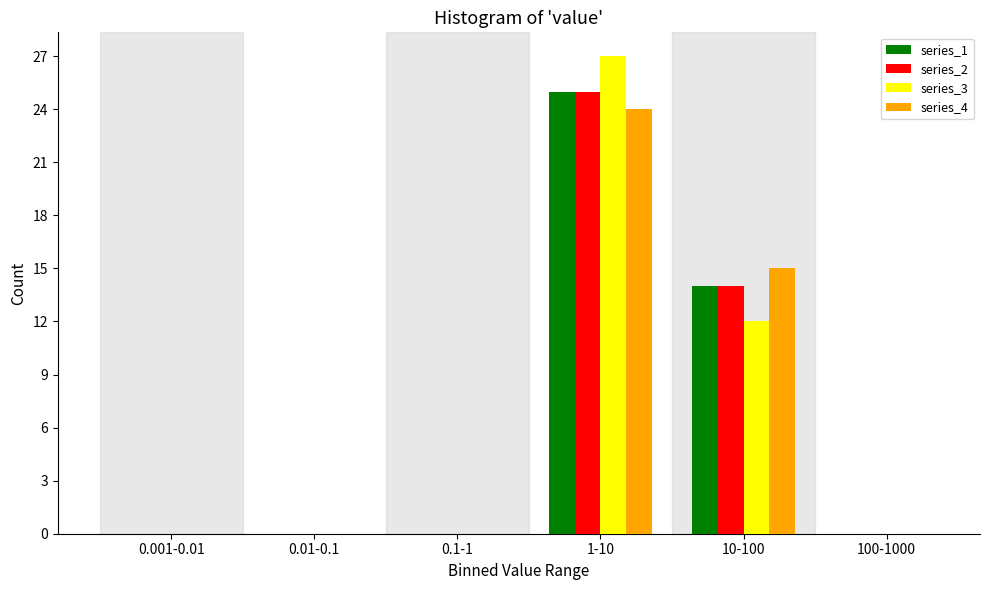

Reading left to right, list all the values displayed in this chart.

series_1: 0.001-0.01=0	0.01-0.1=0	0.1-1=0	1-10=25	10-100=14	100-1000=0
series_2: 0.001-0.01=0	0.01-0.1=0	0.1-1=0	1-10=25	10-100=14	100-1000=0
series_3: 0.001-0.01=0	0.01-0.1=0	0.1-1=0	1-10=27	10-100=12	100-1000=0
series_4: 0.001-0.01=0	0.01-0.1=0	0.1-1=0	1-10=24	10-100=15	100-1000=0